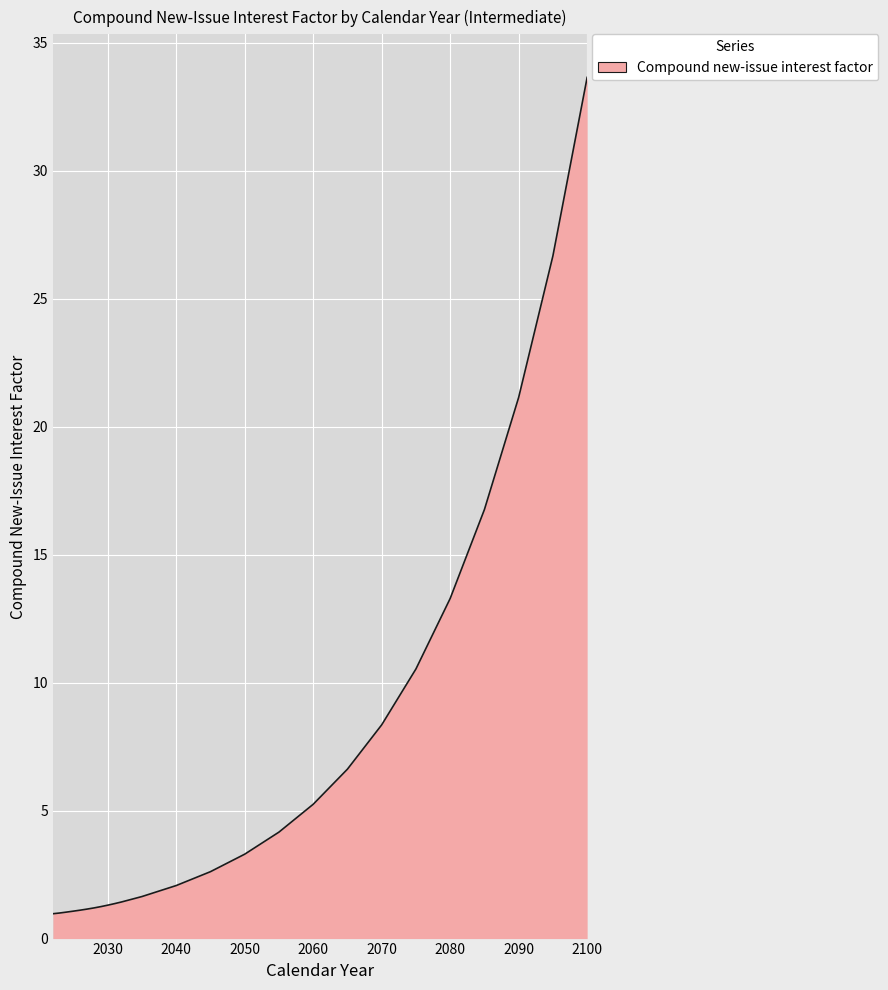

What is the difference between the maximum and minimum values?

32.7